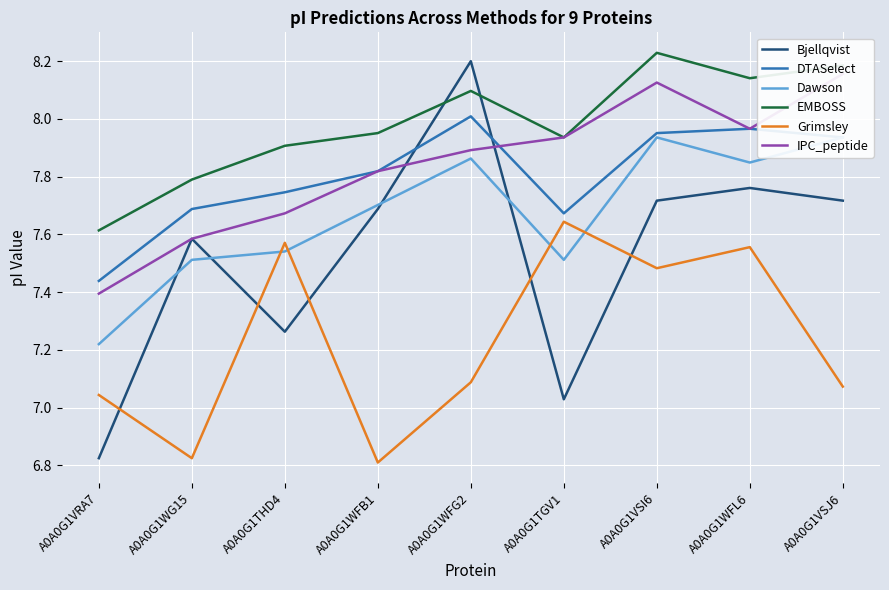

Count the number of data series in this chart.

6